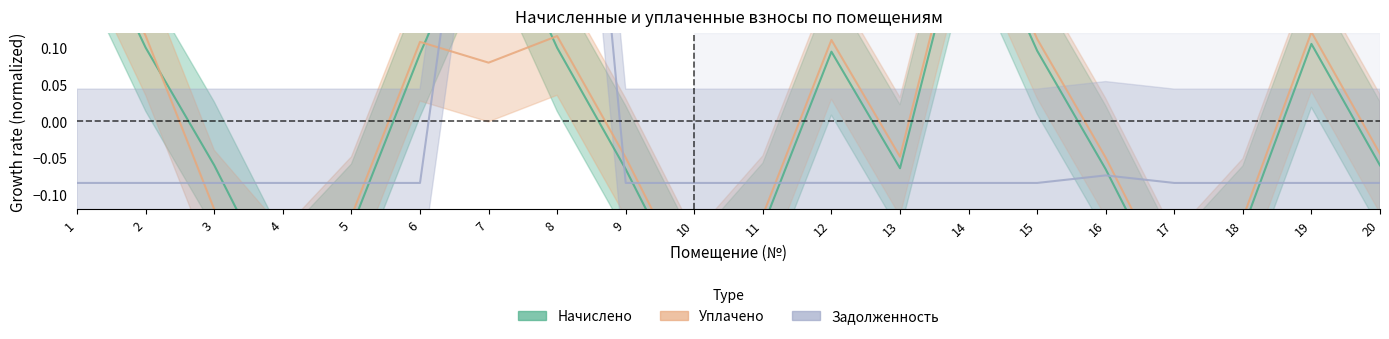

Where do задолженность and начислено first cross each other?

3 and 4